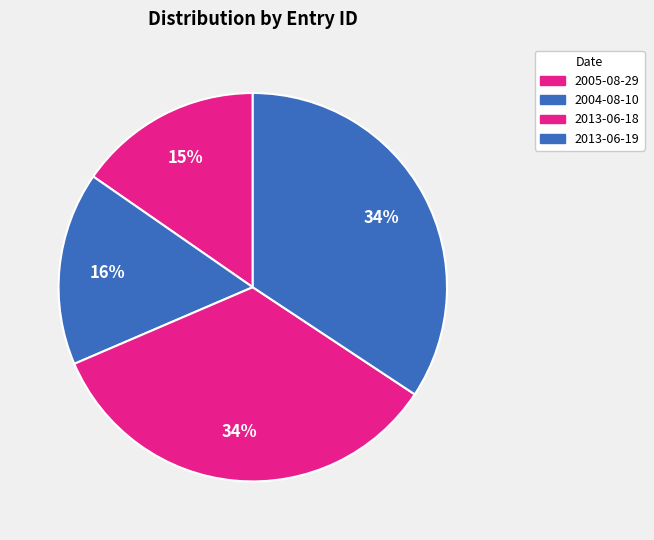

How many segments does this pie chart have?

4